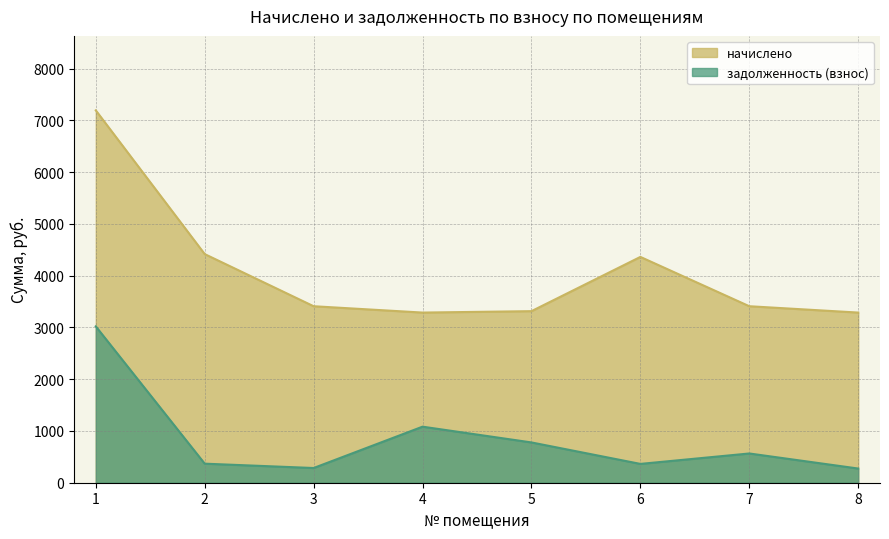

What is the difference between the second highest and minimum values in the начислено series?

1129.4